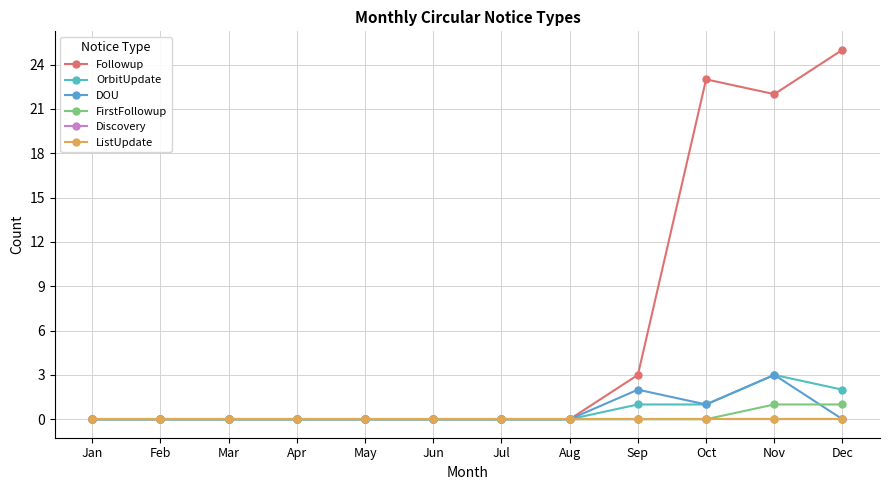

Which label corresponds to the smallest value in the chart?

Jan